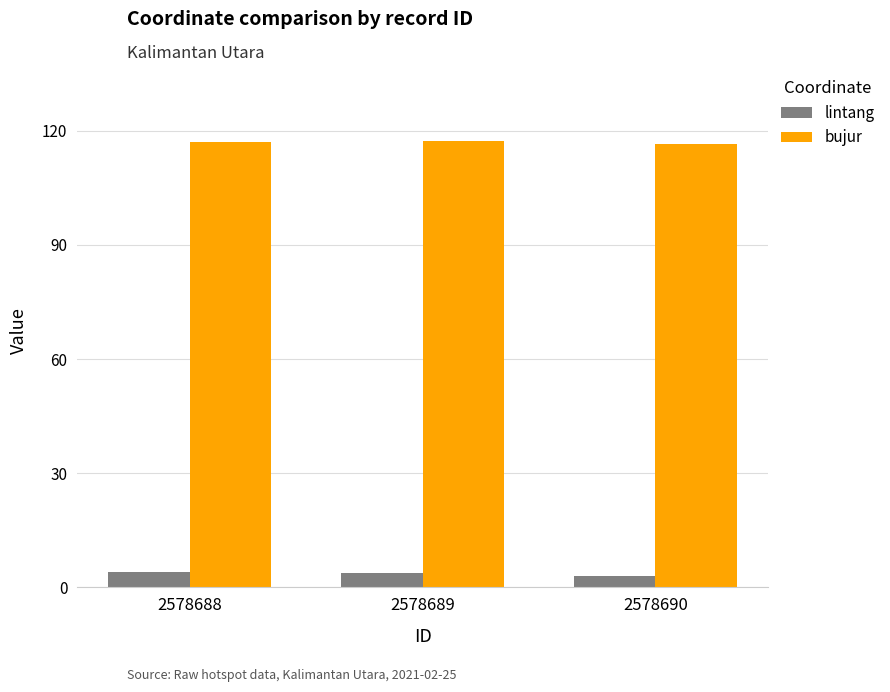

At 2578688, list the series in order from largest to smallest.

bujur, lintang